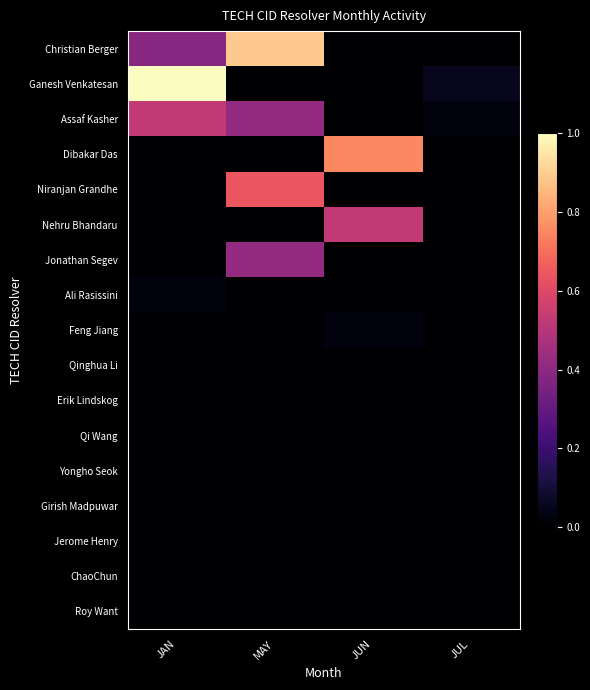

How many Jonathan Segev values are between 0 and 1?

4